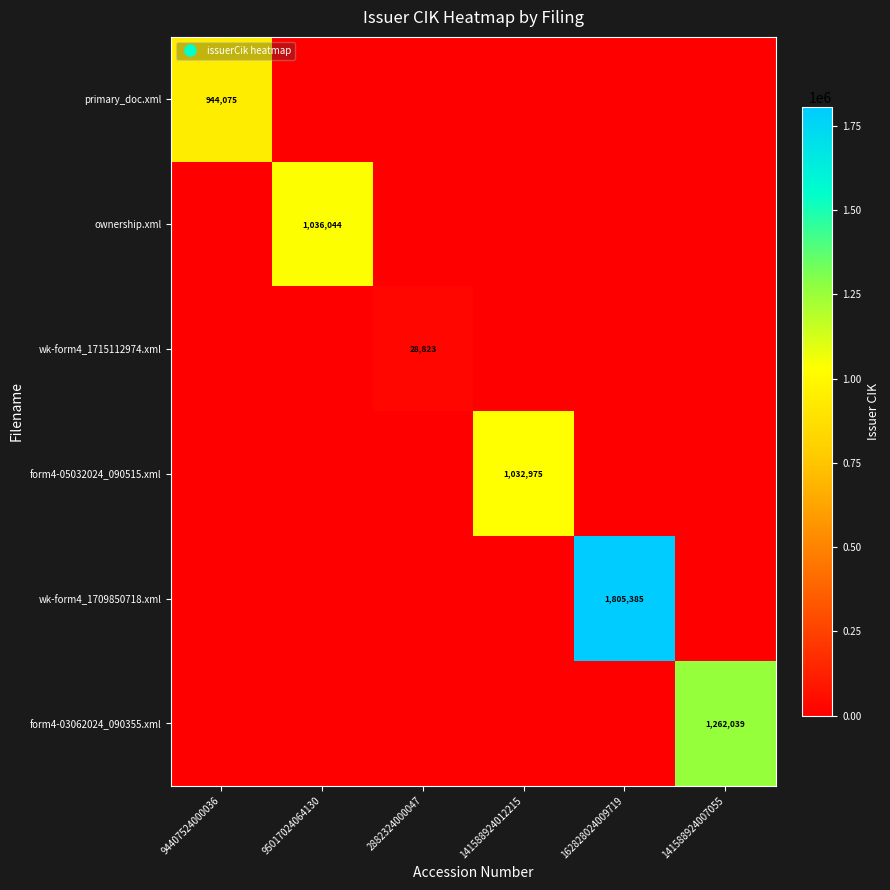

Is it true that primary_doc.xml equals 0 at 95017024064130?

True